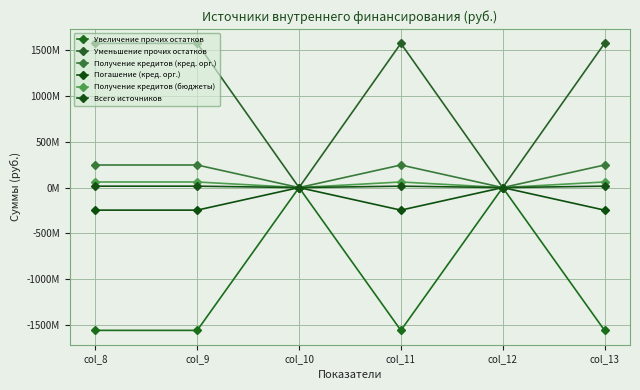

Reading right to left, what are all the values shown in this chart?

Увеличение прочих остатков: col_13=-1556772542.8	col_12=0.0	col_11=-1556772542.8	col_10=0.0	col_9=-1556772542.8	col_8=-1556772542.8
Уменьшение прочих остатков: col_13=1572015842.8	col_12=0.0	col_11=1572015842.8	col_10=0.0	col_9=1572015842.8	col_8=1572015842.8
Получение кредитов (кред. орг.): col_13=246000000.0	col_12=0.0	col_11=246000000.0	col_10=0.0	col_9=246000000.0	col_8=246000000.0
Погашение (кред. орг.): col_13=-246000000.0	col_12=0.0	col_11=-246000000.0	col_10=0.0	col_9=-246000000.0	col_8=-246000000.0
Получение кредитов (бюджеты): col_13=61000000.0	col_12=0.0	col_11=61000000.0	col_10=0.0	col_9=61000000.0	col_8=61000000.0
Всего источников: col_13=15243300.0	col_12=0.0	col_11=15243300.0	col_10=0.0	col_9=15243300.0	col_8=15243300.0